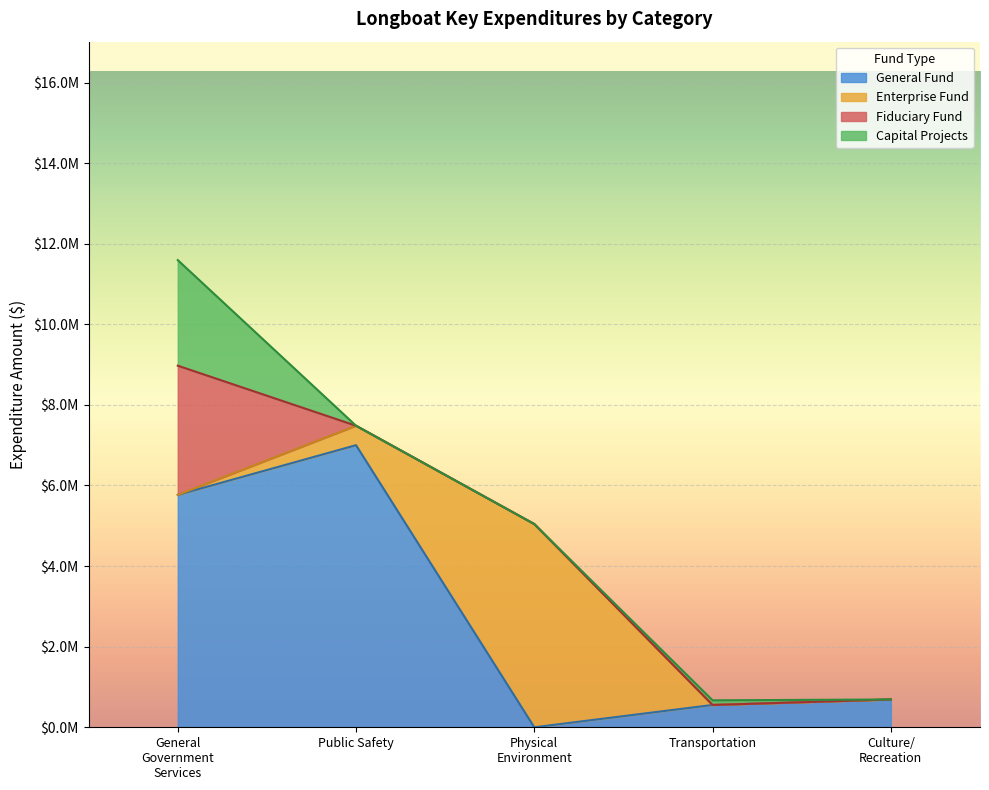

True or false: Culture / Recreation and General Government Services intersect in this chart.

False